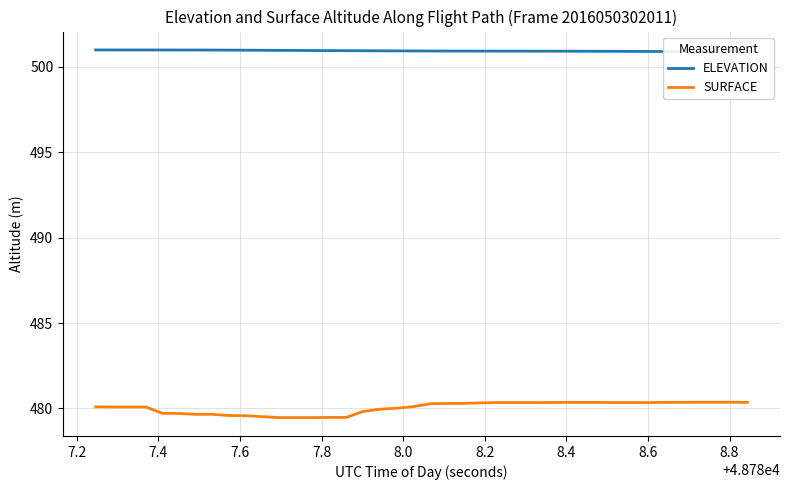

What is the difference between the maximum and minimum values in the ELEVATION series?

0.1